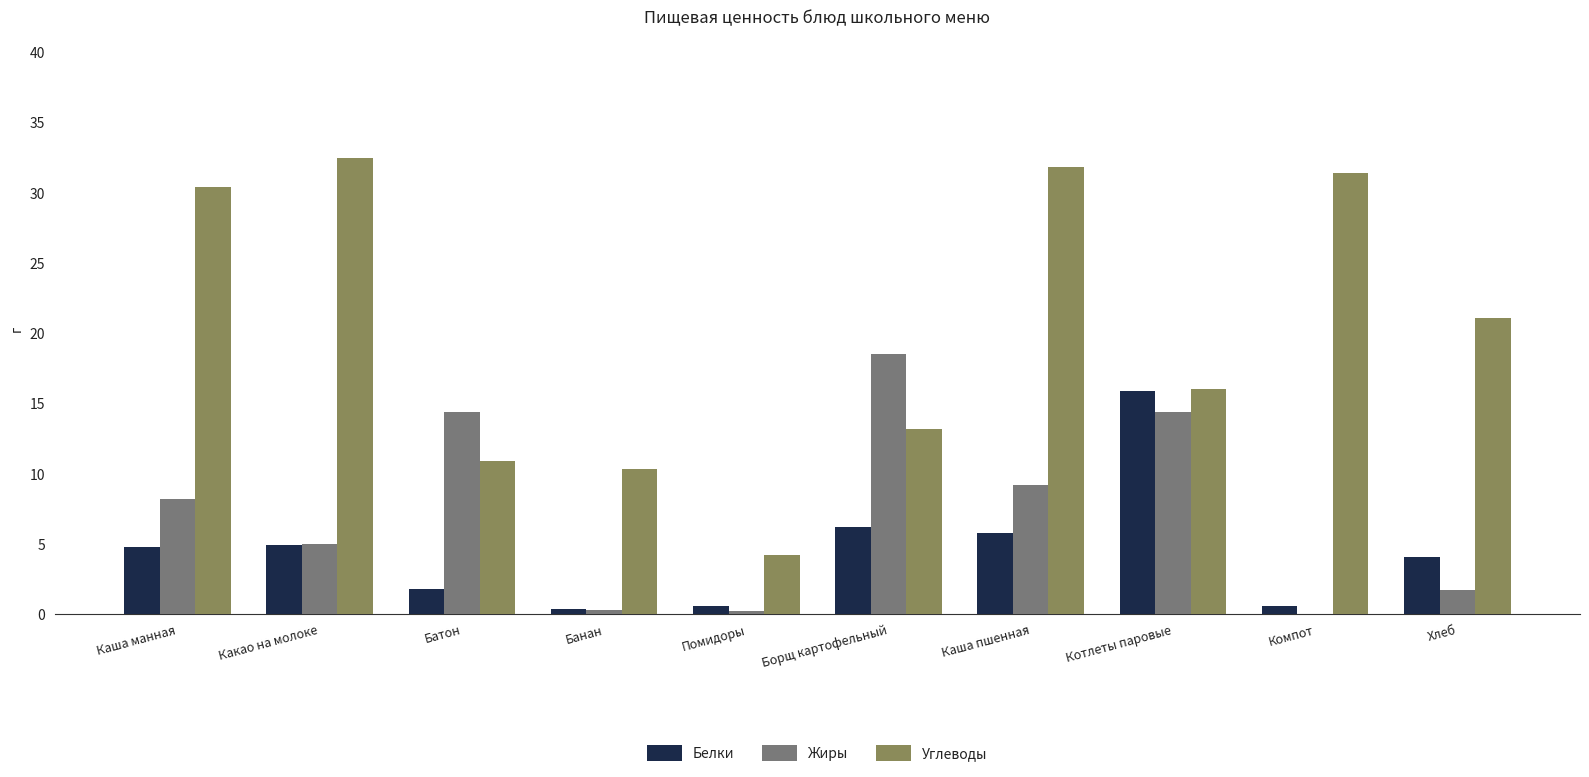

What is the sum of the Углеводы values at Борщ картофельный and Банан?

23.5